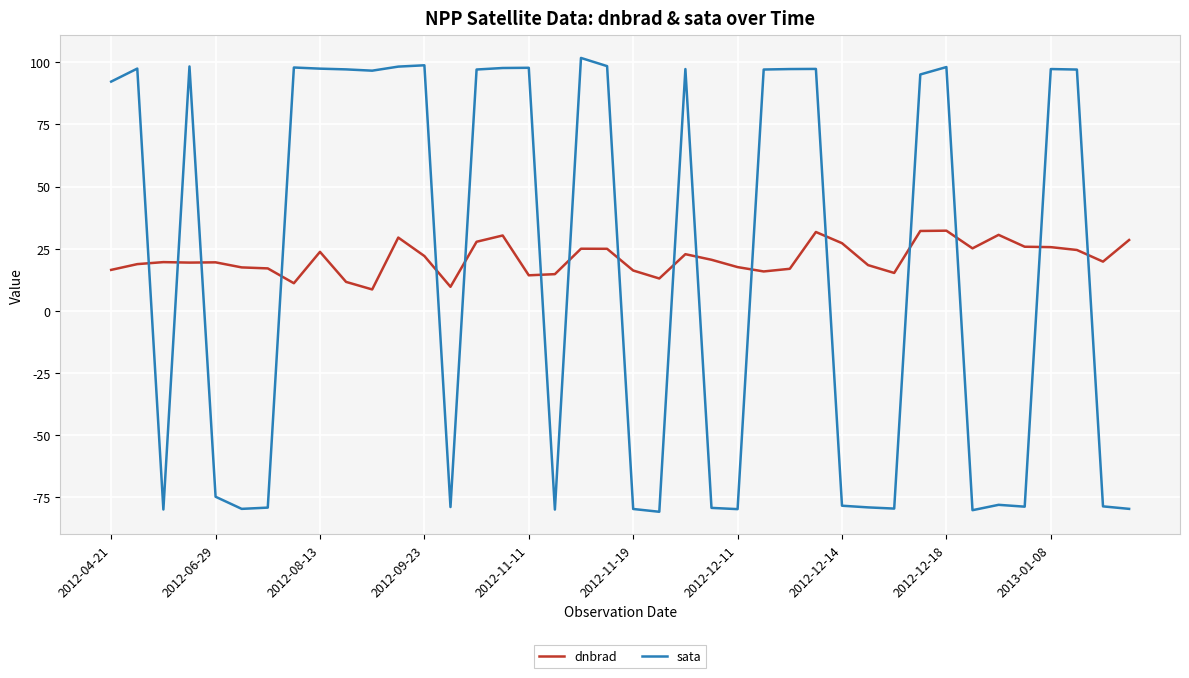

What are all the series names shown in the legend?

dnbrad, sata